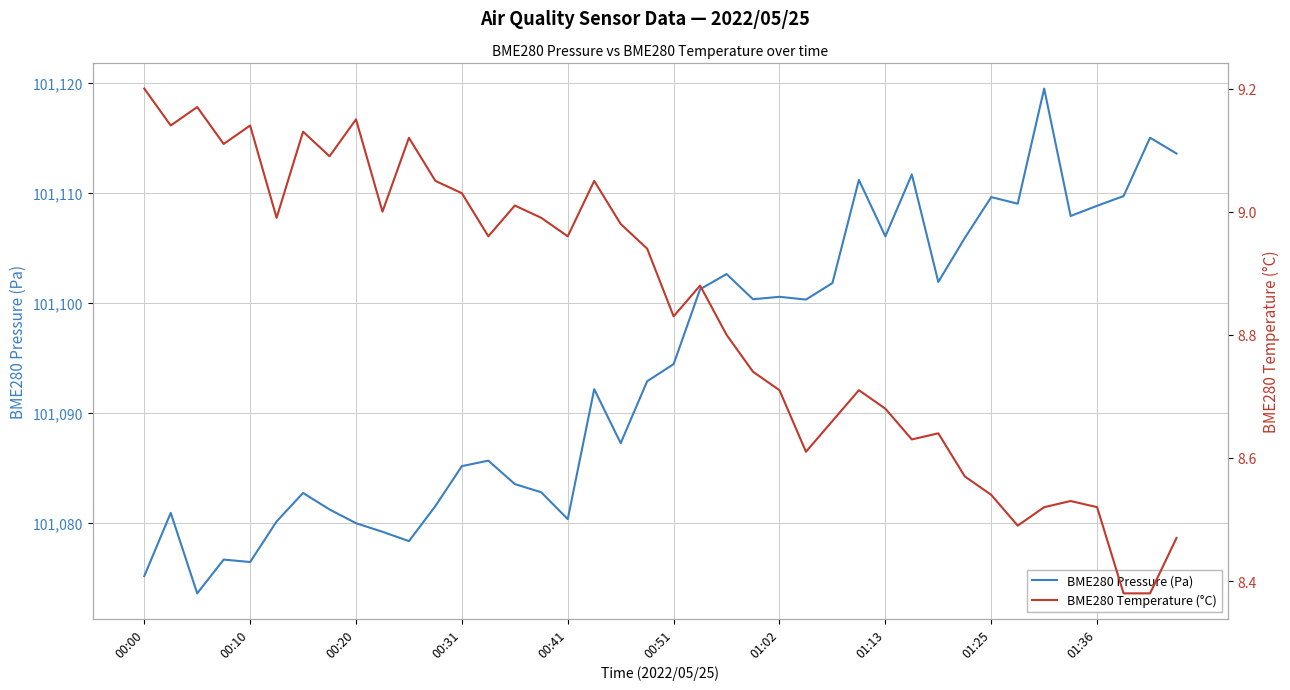

True or false: BME280 Pressure (Pa) and BME280 Temperature (°C) cross at least once.

False